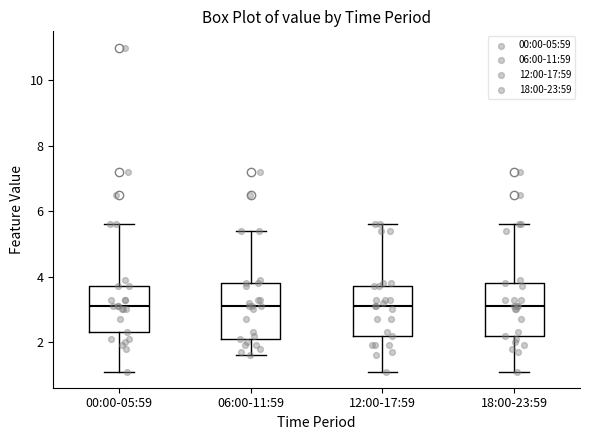

Reading left to right, read every box against the y-axis: the position of its median line, the range the box covers, and the ends of its whiskers. The values are not printed on the chart, so give them approximately, as read against the axis.

00:00-05:59: median 3.2, box 2.4 to 3.8, whiskers 1.2 to 5.6
06:00-11:59: median 3.2, box 2.2 to 3.8, whiskers 1.6 to 5.4
12:00-17:59: median 3.2, box 2.2 to 3.8, whiskers 1.2 to 5.6
18:00-23:59: median 3.2, box 2.2 to 3.8, whiskers 1.2 to 5.6